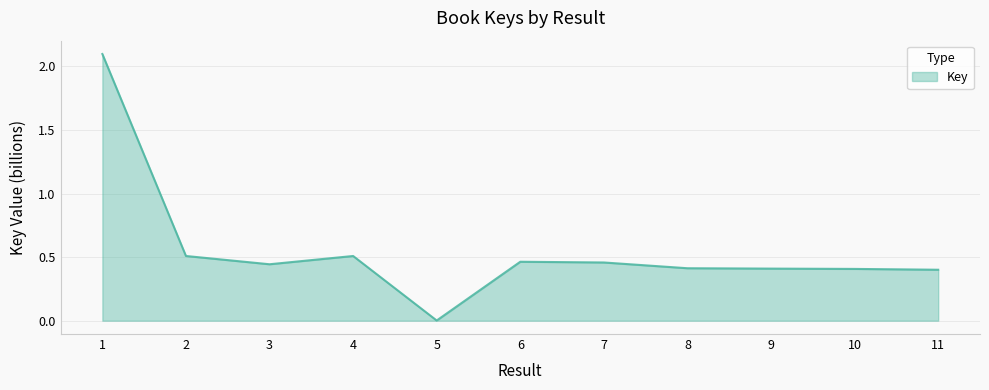

What is the difference between the maximum and minimum values?

2.1